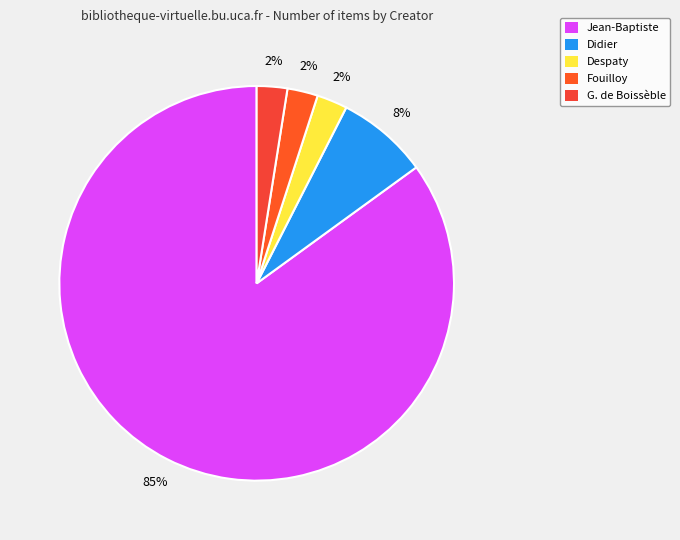

Rank the categories by value from lowest to highest.

Despaty, Fouilloy, G. de Boissèble, Didier, Jean-Baptiste